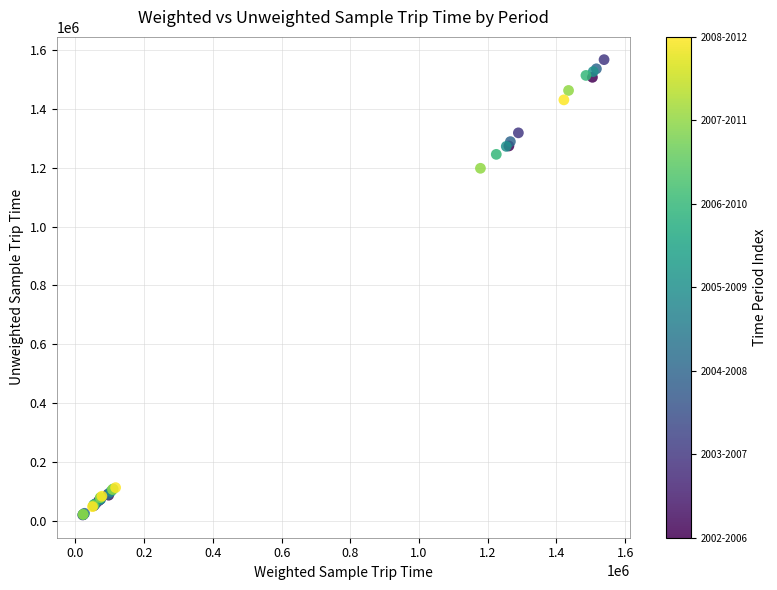

What Y value in the scatter plot is closest to 793839?

1197897